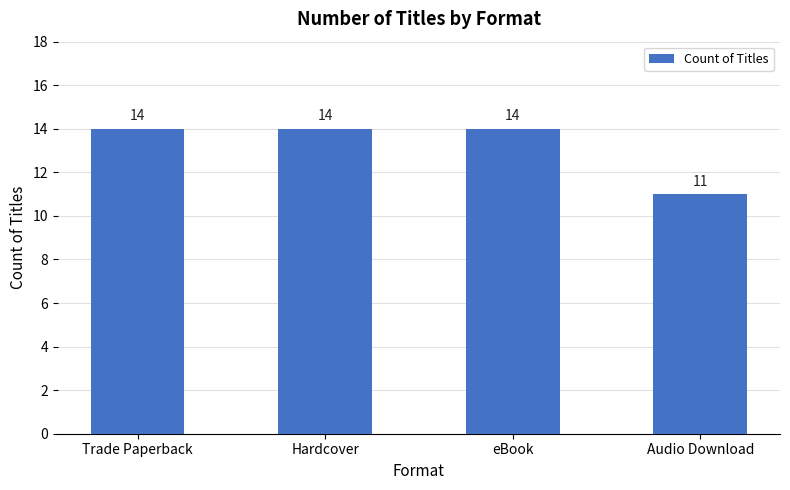

What is the label of the 2nd bar from the left?

Hardcover